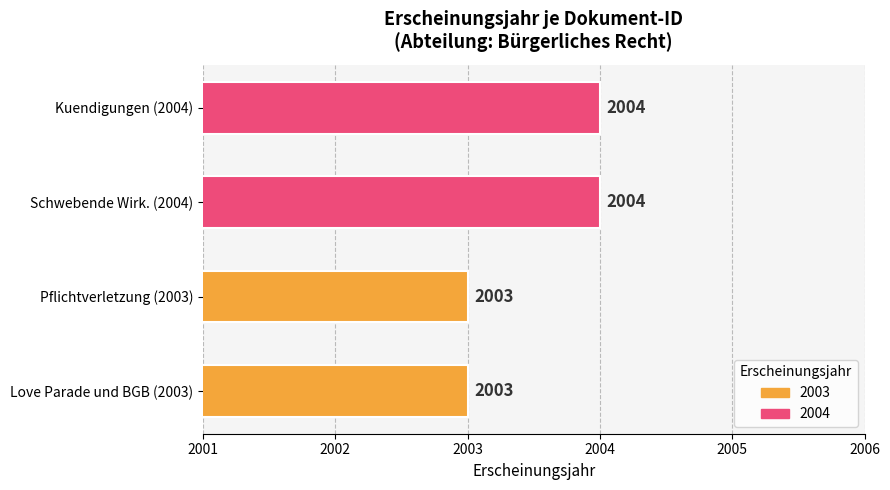

What is the greatest value displayed?

2004